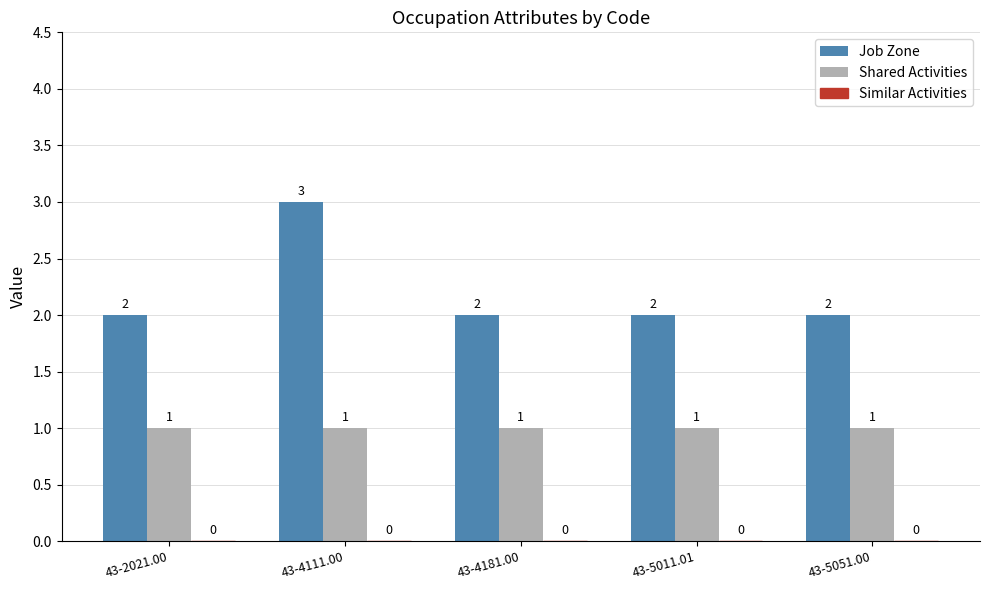

What is the total value across all series at 43-4111.00?

4